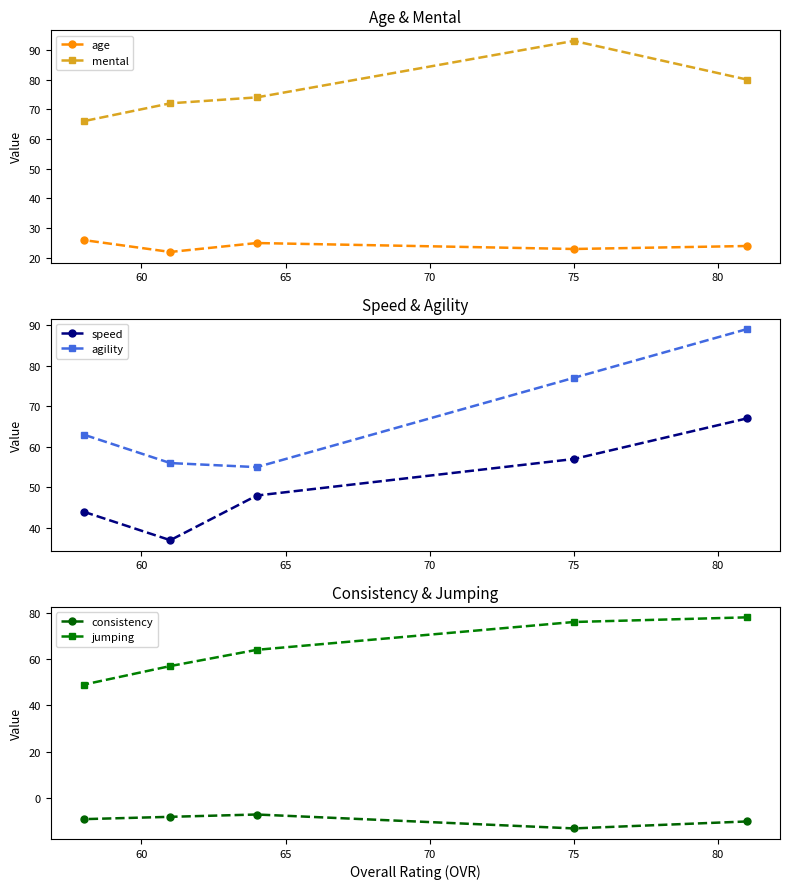

List the series in order of their peak value, lowest first.

consistency, age, speed, jumping, agility, mental